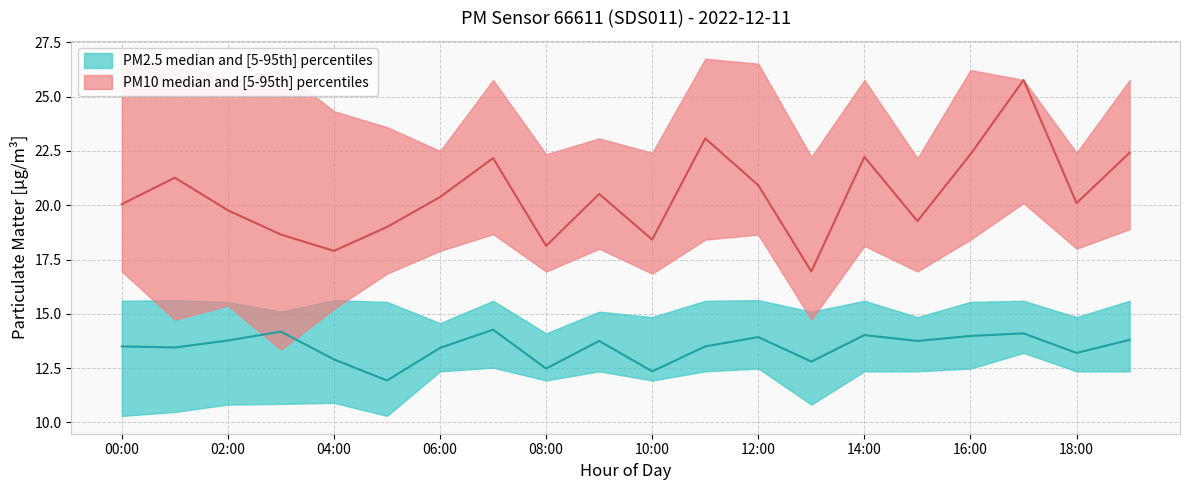

In P2_lower, how many points are lower than both neighbors (excluding endpoints)?

4